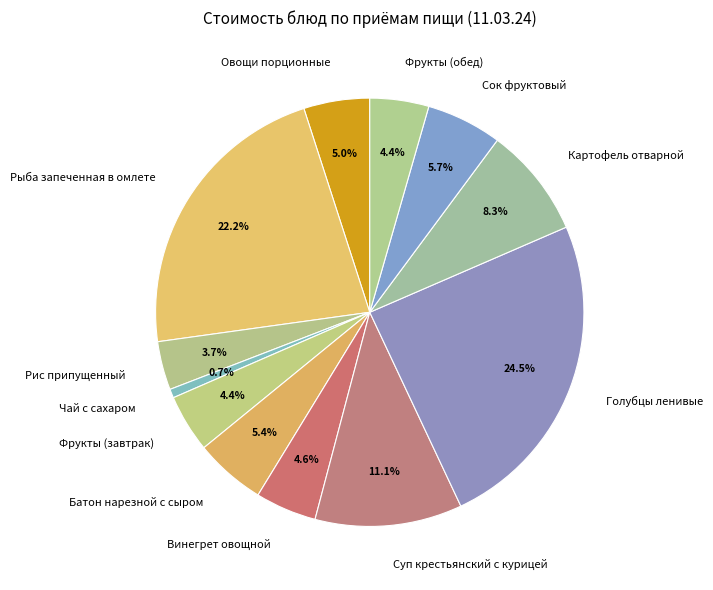

What percentage is NOT represented by Овощи порционные?

95.0%